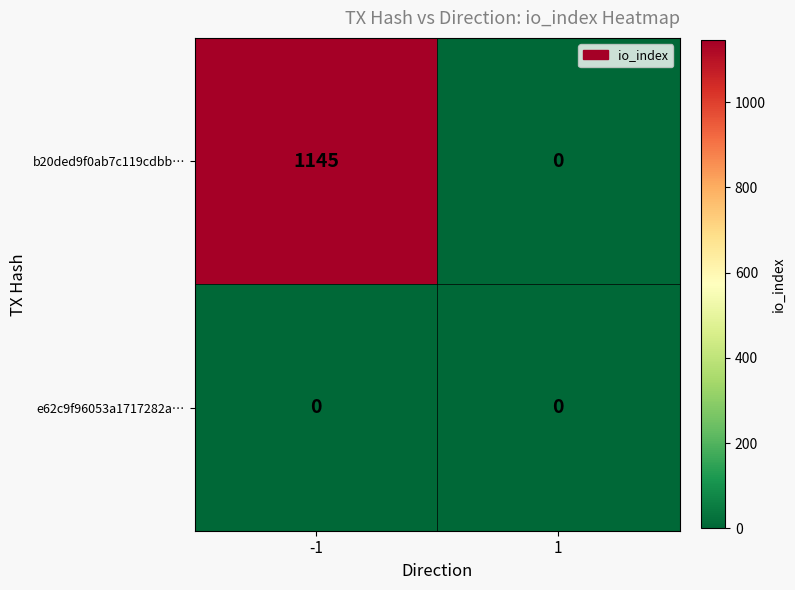

What is the difference between the maximum and minimum values in the b20ded9f0ab7c119cdbb… series?

1145